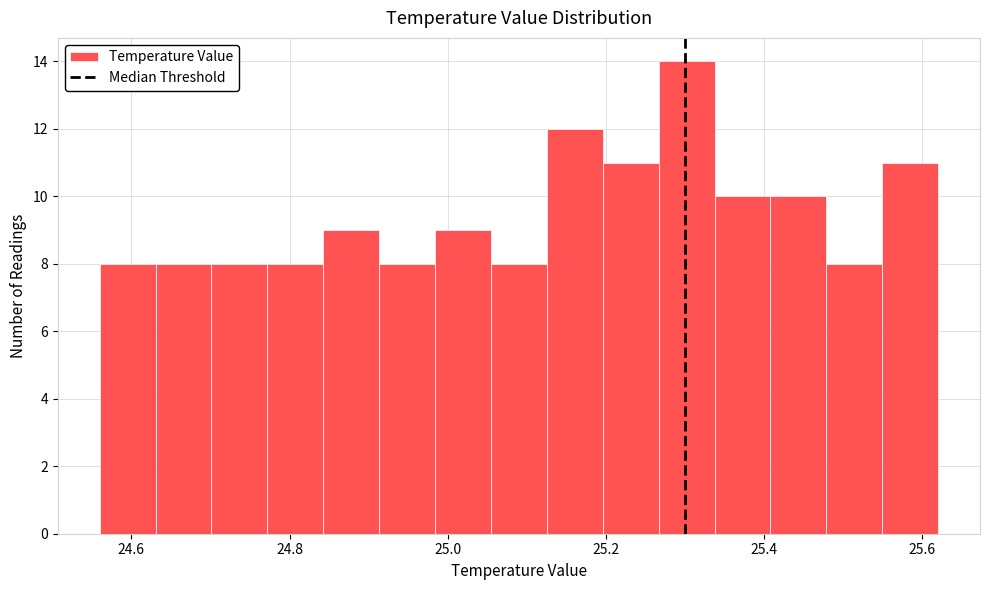

Read against the x-axis, roughly where is the centre of the tallest bar?

25.30